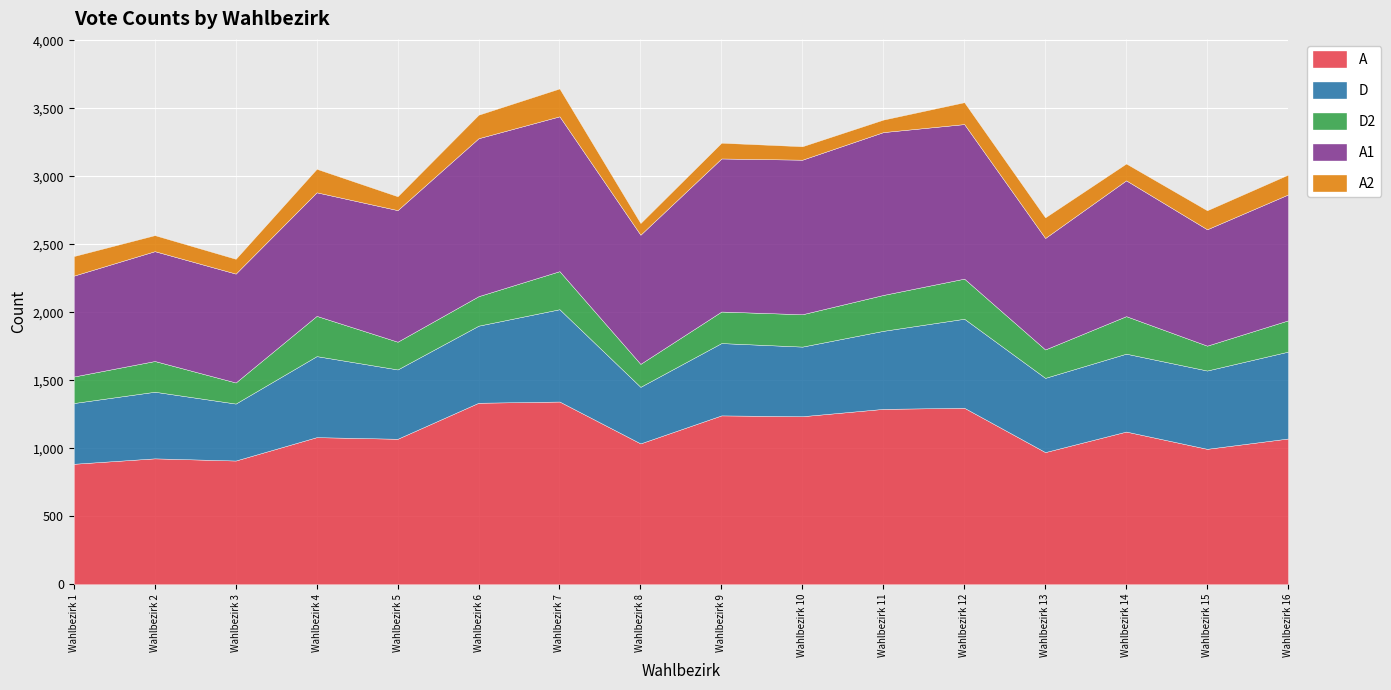

At which label does D first exceed 567?

Wahlbezirk 4